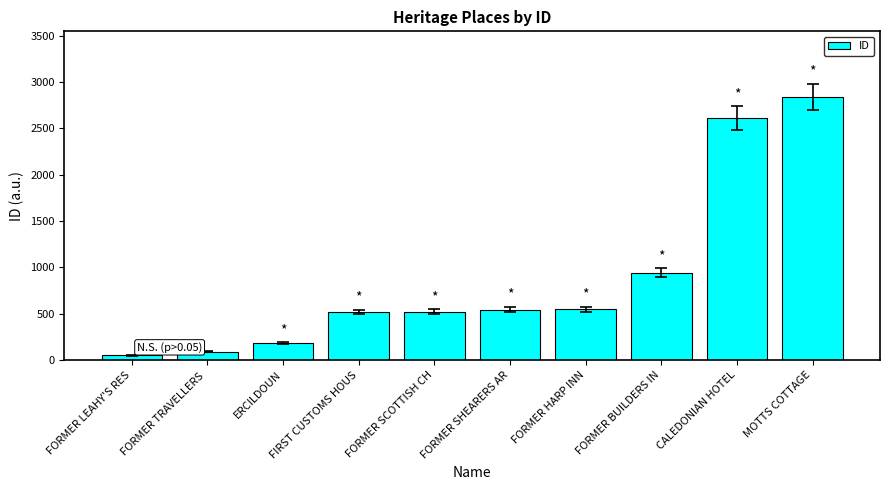

The chart shows a value of 519 at FIRST CUSTOMS HOUS. True or false?

True